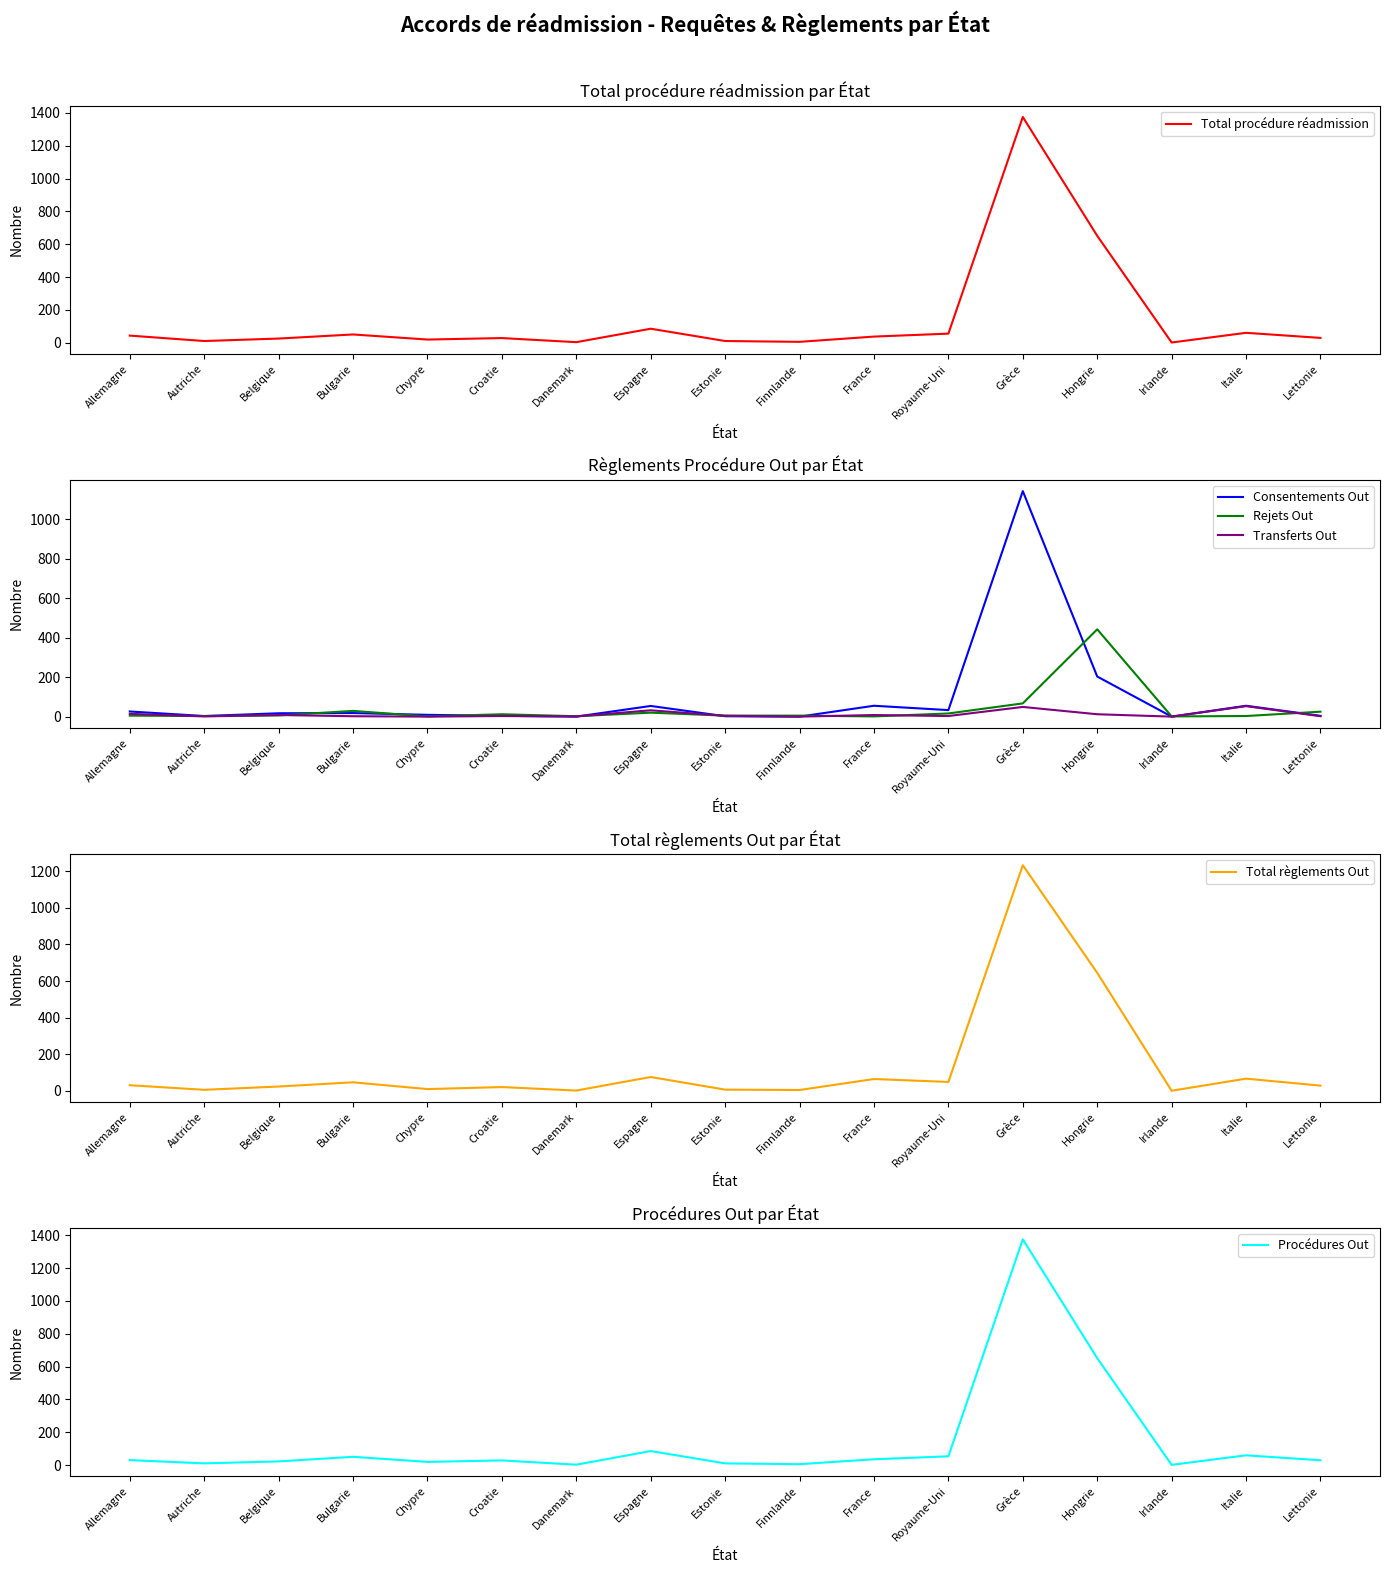

Does the chart display data point markers on the line(s)?

No